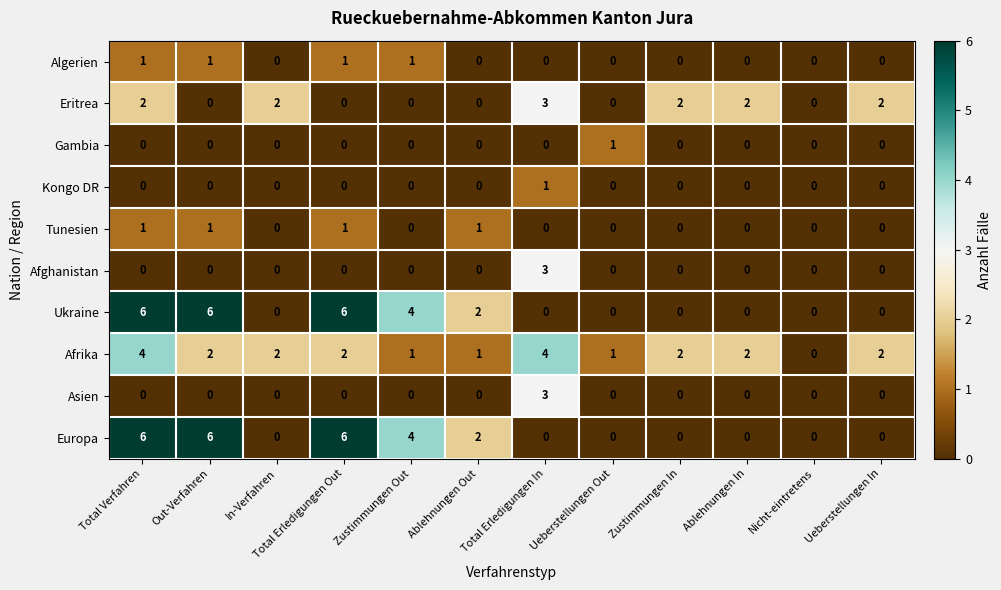

Which category has the lowest value in the Afrika series?

Nicht-eintretens